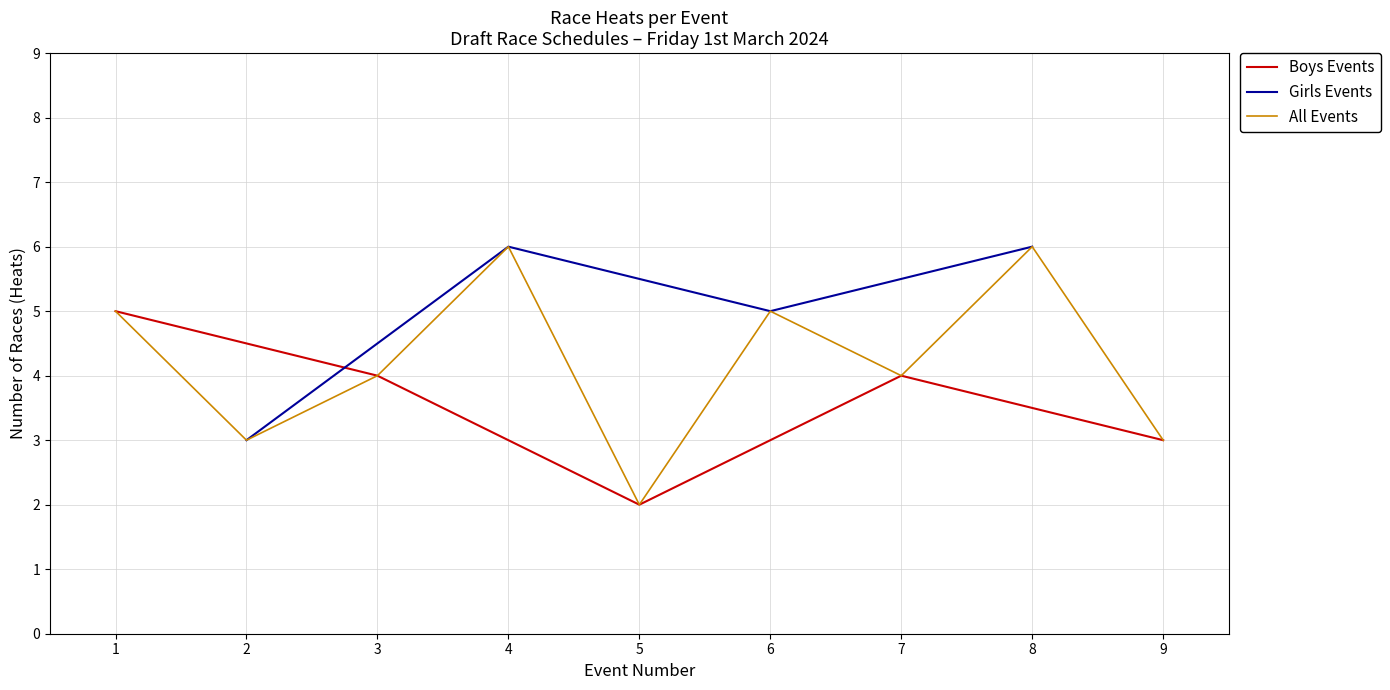

How many lines are shown in the chart?

3